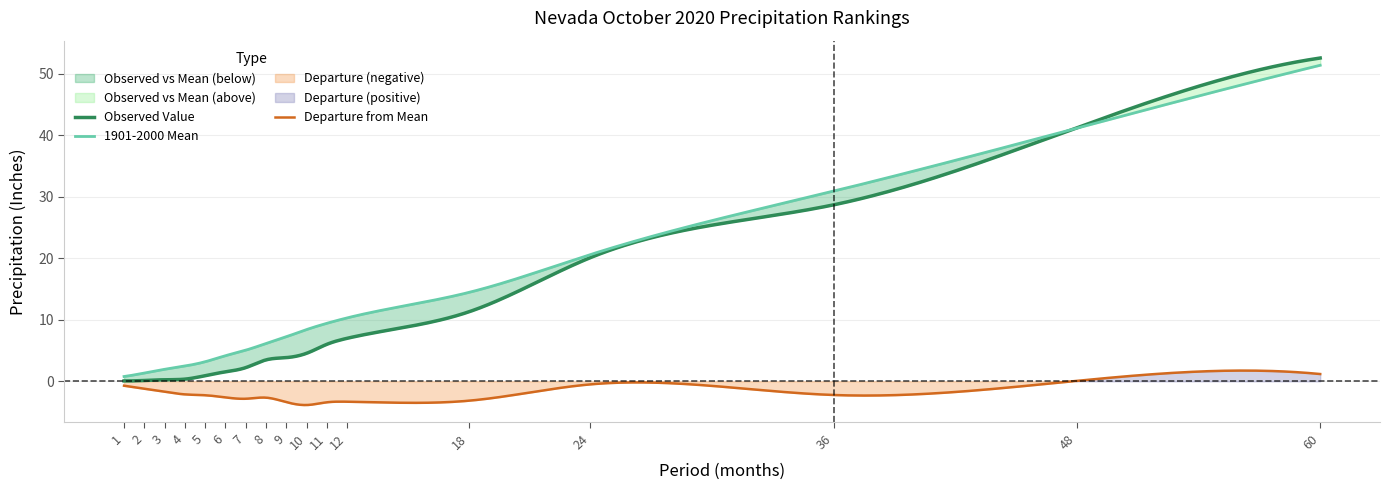

What is the difference between the maximum and minimum values in the Observed Value series?

52.5